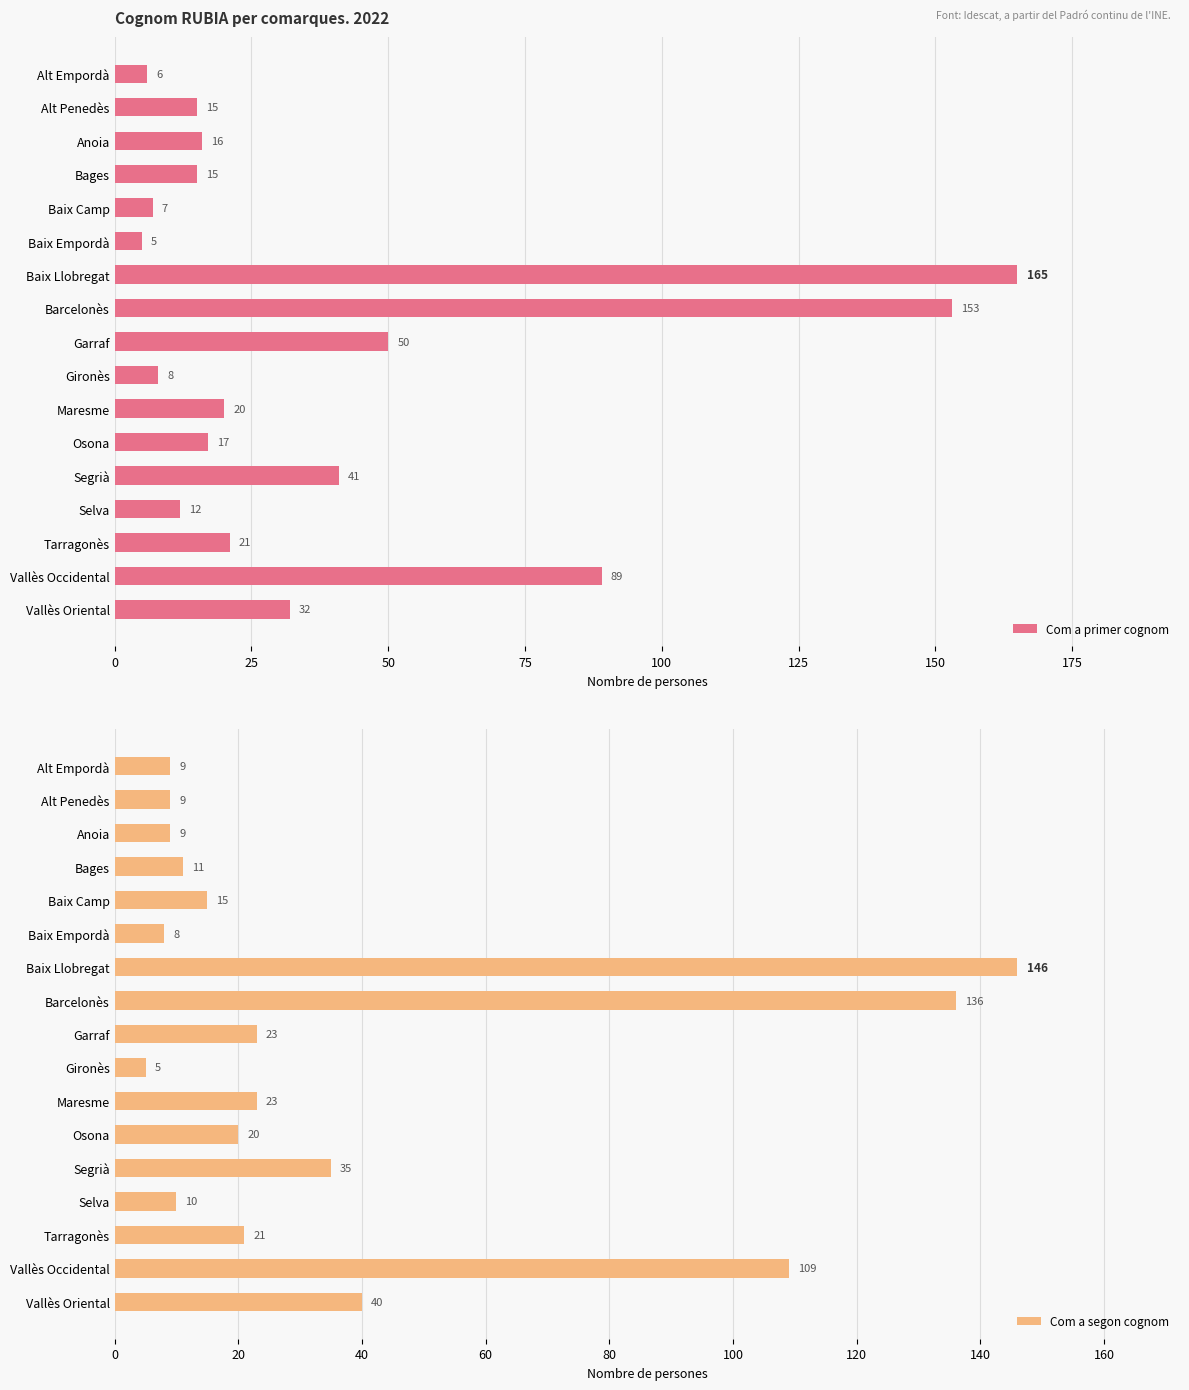

What are all the series names shown in the legend?

Com a primer cognom, Com a segon cognom